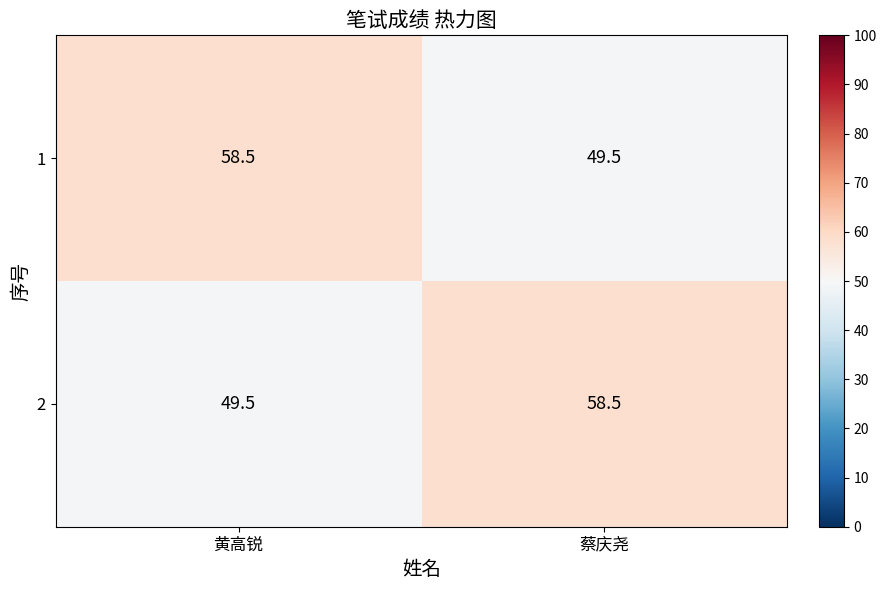

Reading left to right, what are all the values shown in this chart?

1: 黄高锐=58.5	蔡庆尧=49.5
2: 黄高锐=49.5	蔡庆尧=58.5